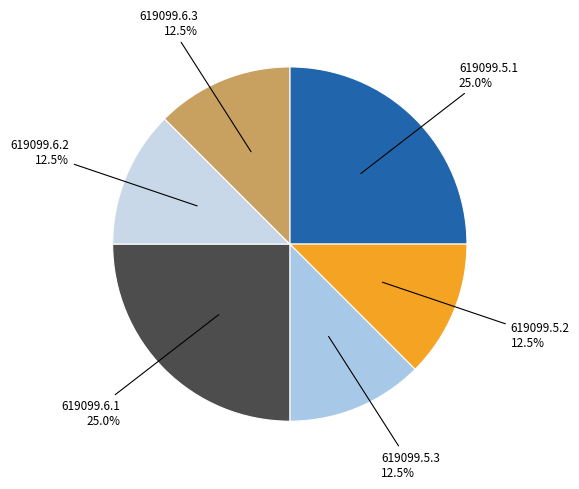

Is the sum of 619099.6.1 and 619099.5.3 greater than half?

No